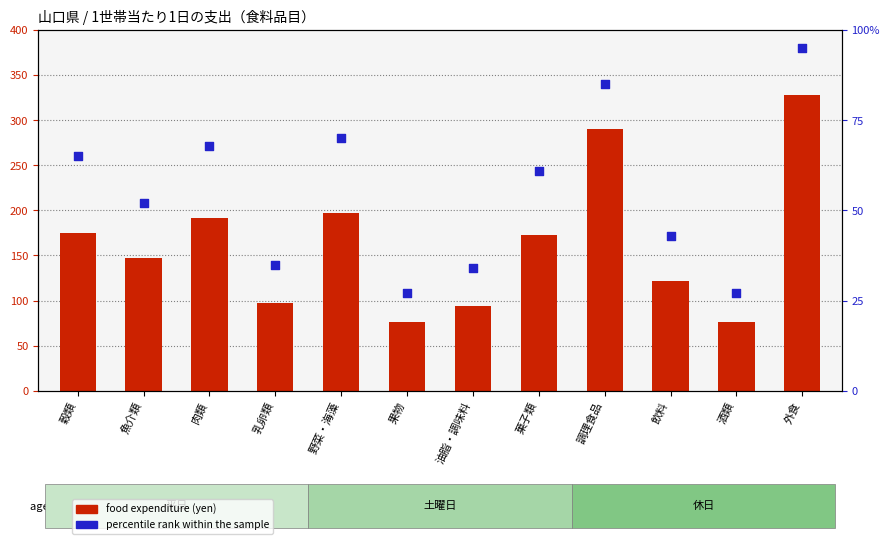

Which series reaches the minimum Y coordinate?

percentile rank within the sample